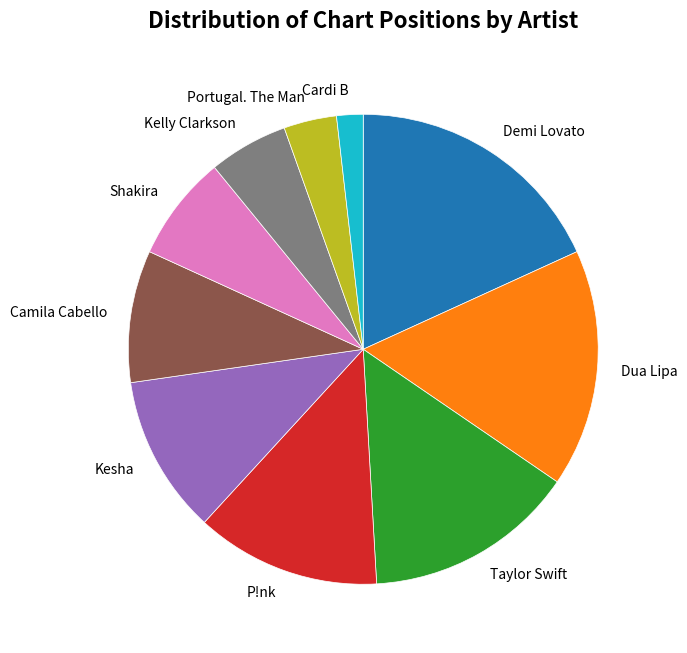

Rank the categories by value from lowest to highest.

Cardi B, Portugal. The Man, Kelly Clarkson, Shakira, Camila Cabello, Kesha, P!nk, Taylor Swift, Dua Lipa, Demi Lovato